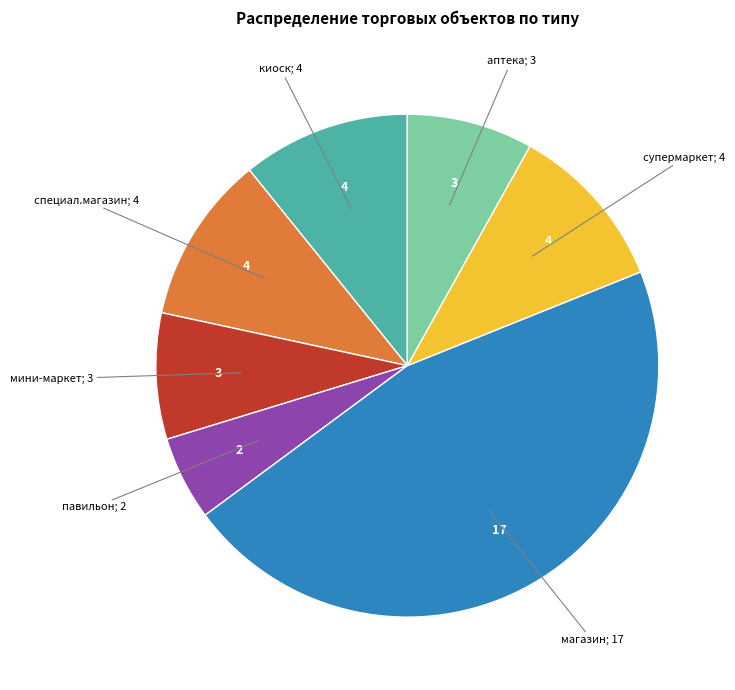

Is there any slice that represents more than half of the pie?

No